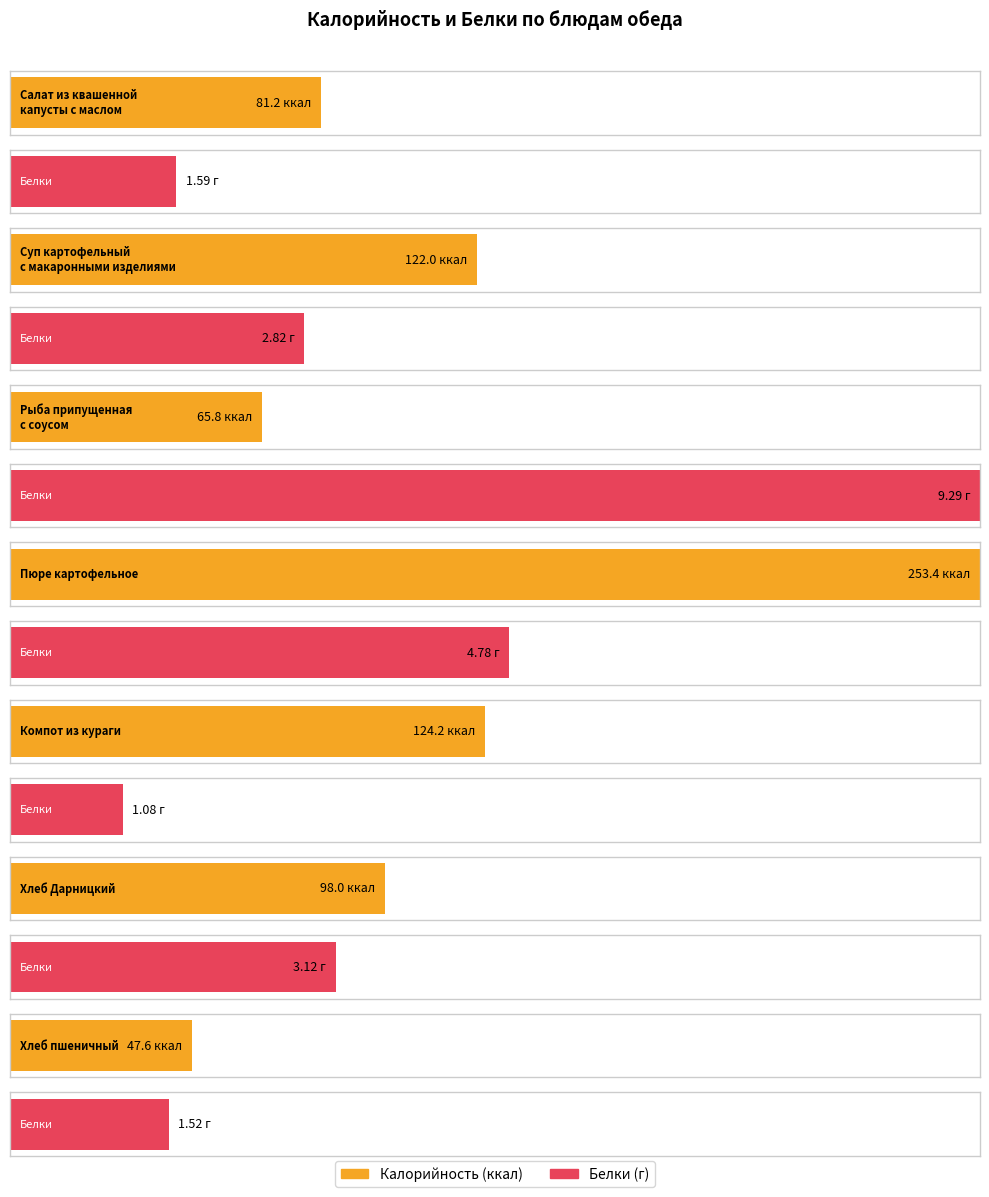

List the series in order of their overall mean, highest first.

Калорийность, Белки